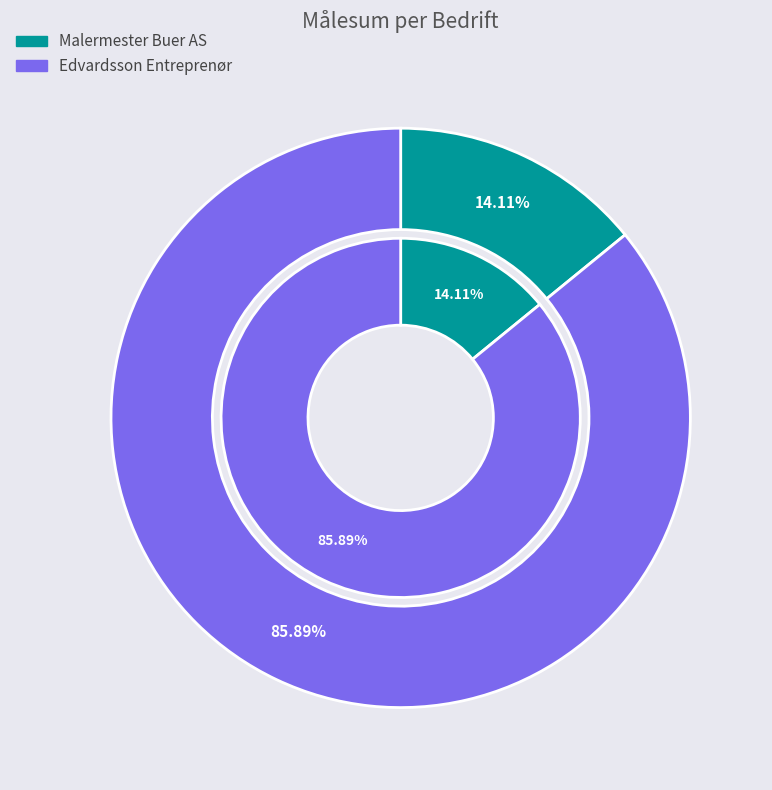

Rank the categories by value from highest to lowest.

Edvardsson Entreprenør, Malermester Buer AS